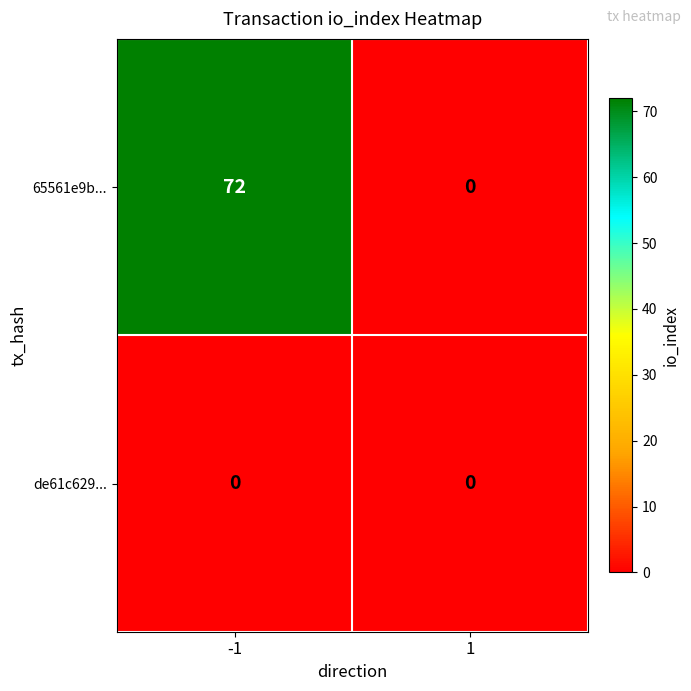

How many series are shown in this chart?

2